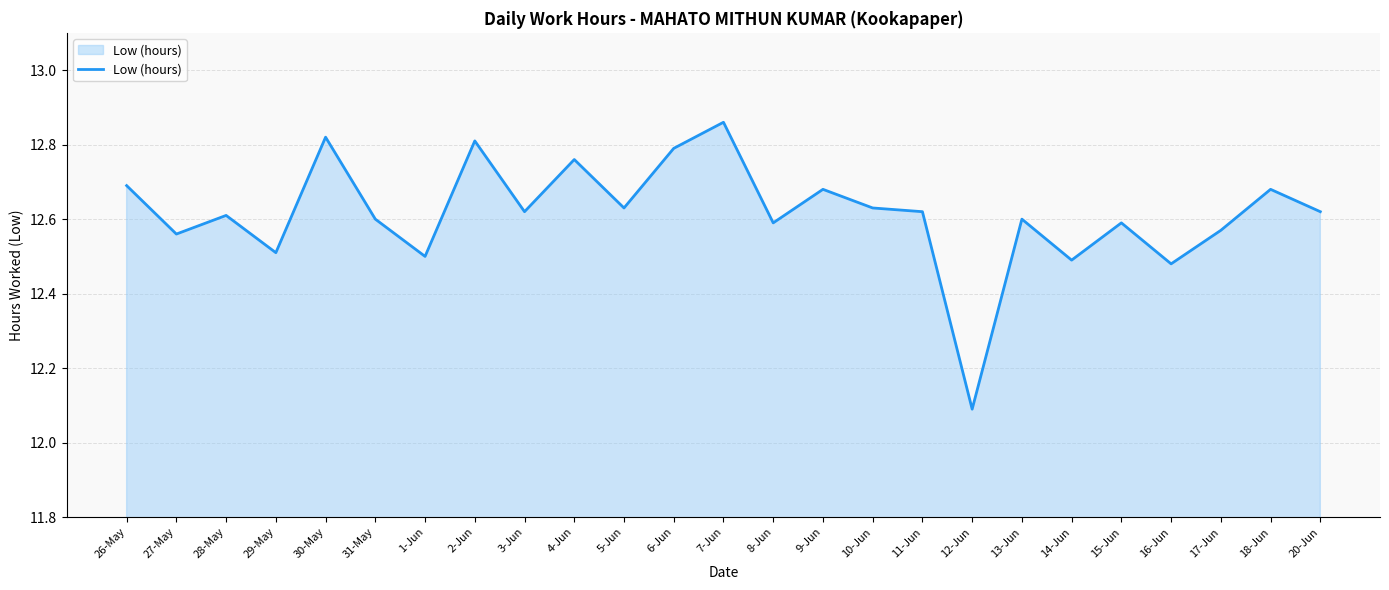

The value at 17-Jun is 12.6. True or false?

True